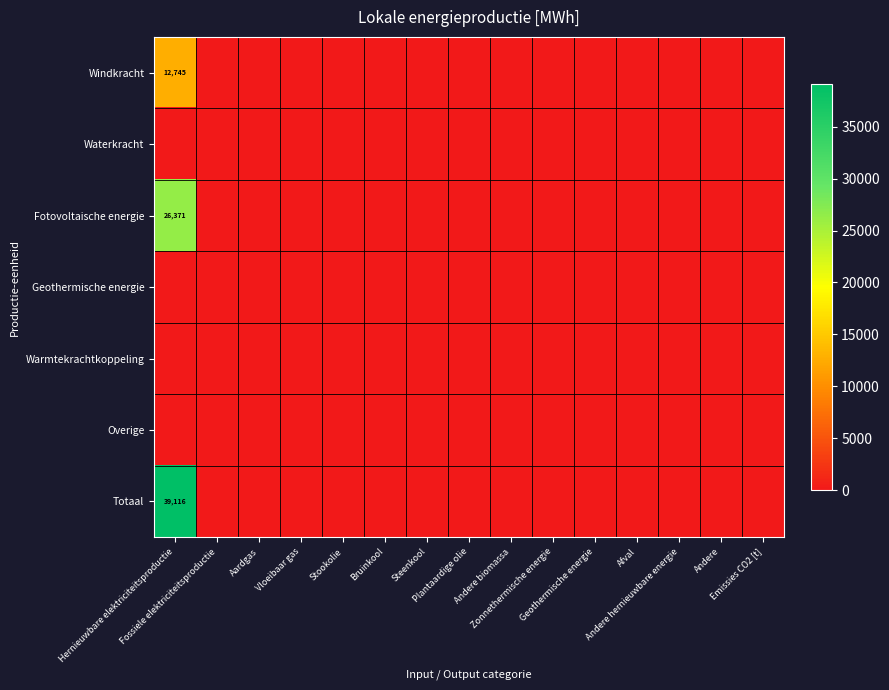

The value of Warmtekrachtkoppeling at Bruinkool is 0.0. True or false?

True